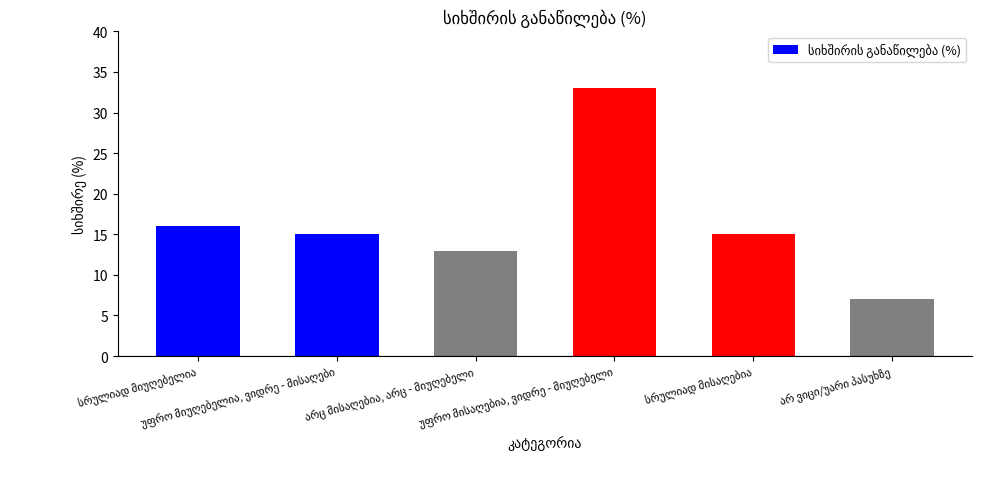

Reading right to left, what are all the values shown in this chart?

7	15	33	13	15	16